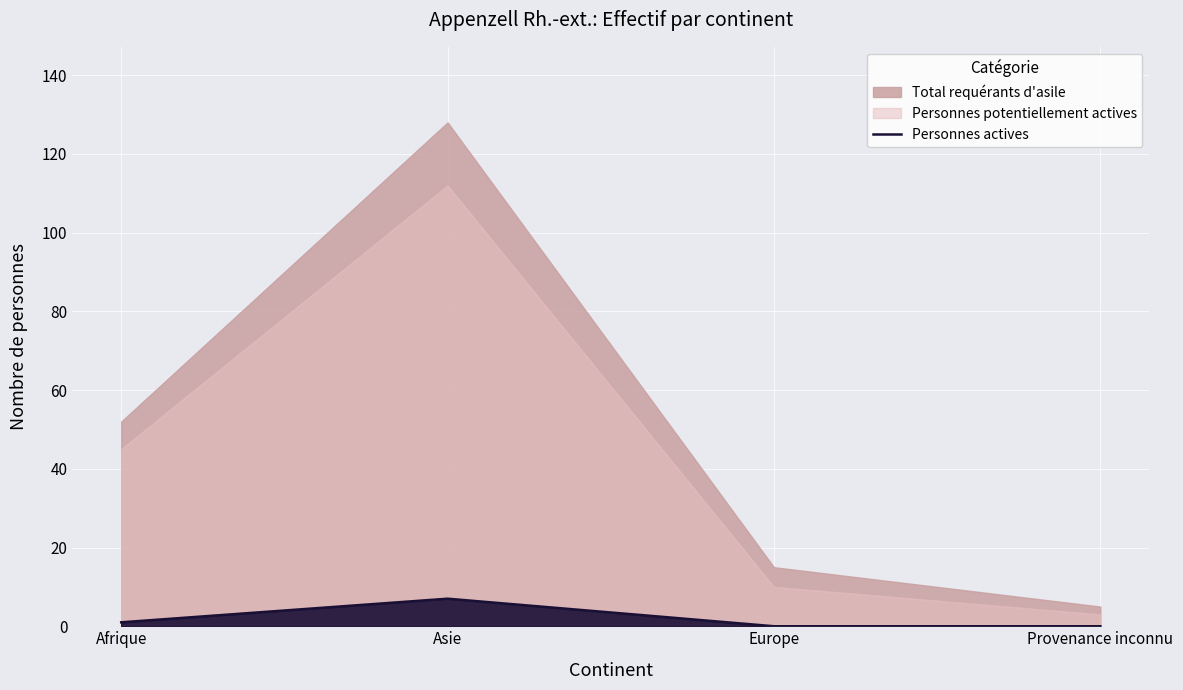

Is it true that the value at Asie is 7?

True